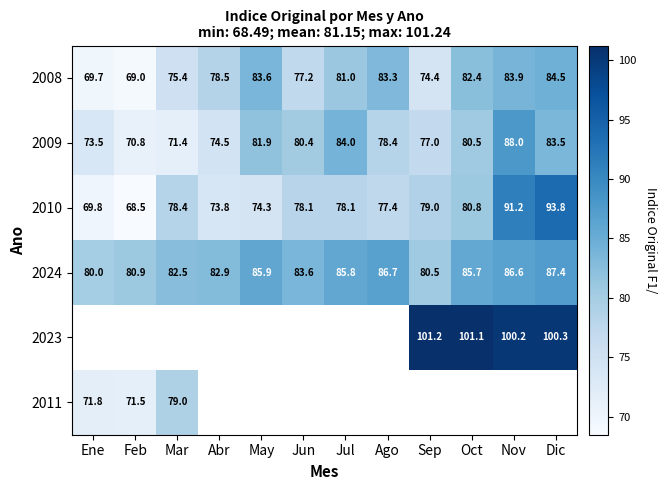

What is the difference between the second highest and second lowest values in the 2024 series?

6.2